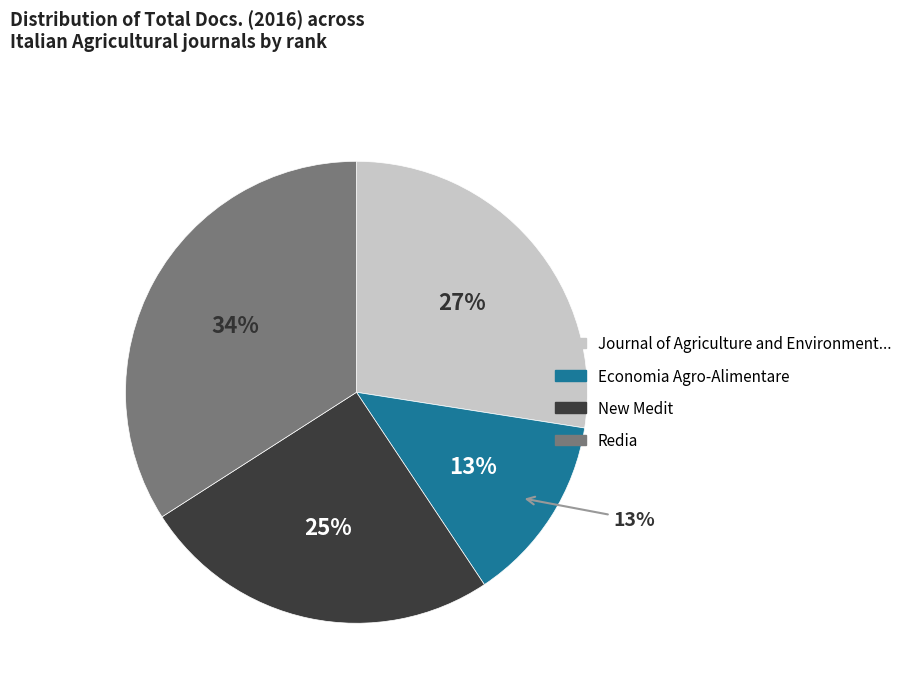

Is there a majority slice in this chart?

No